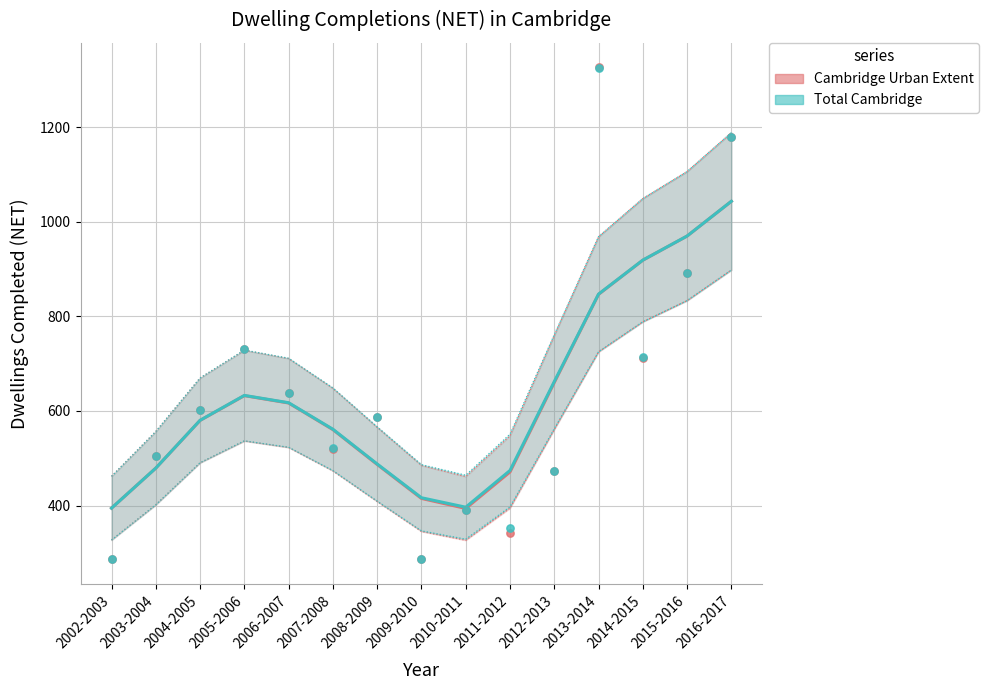

Which series reaches the maximum Y coordinate?

Total Cambridge